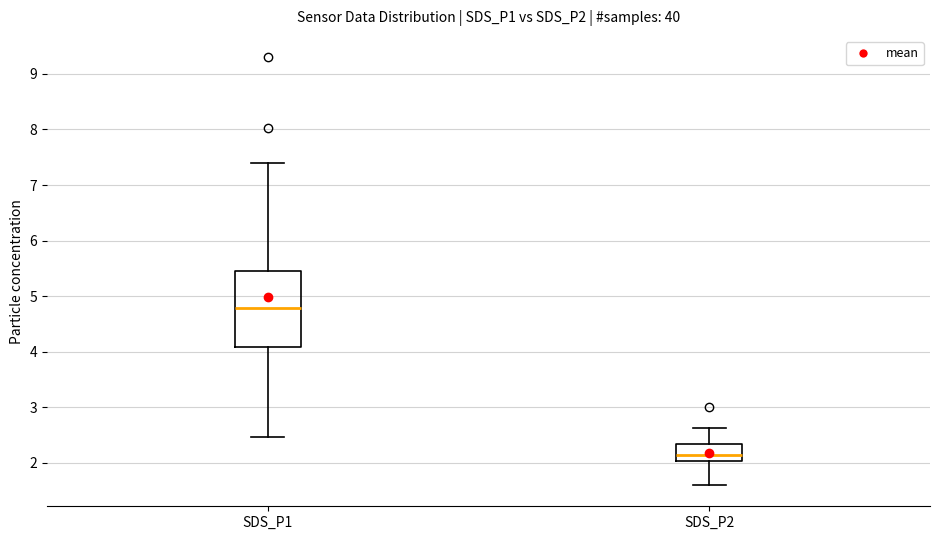

Comparing the boxes themselves (not the whiskers), which one is the tallest?

SDS_P1